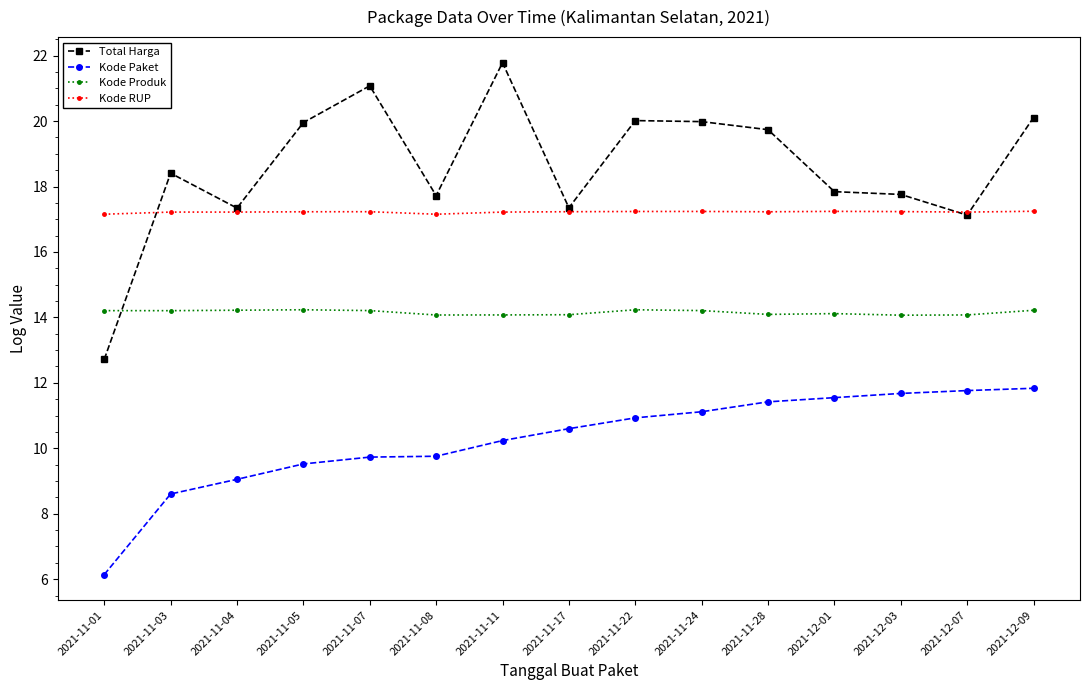

What is the spread (max minus min) of values at 2021-11-08?

8.0